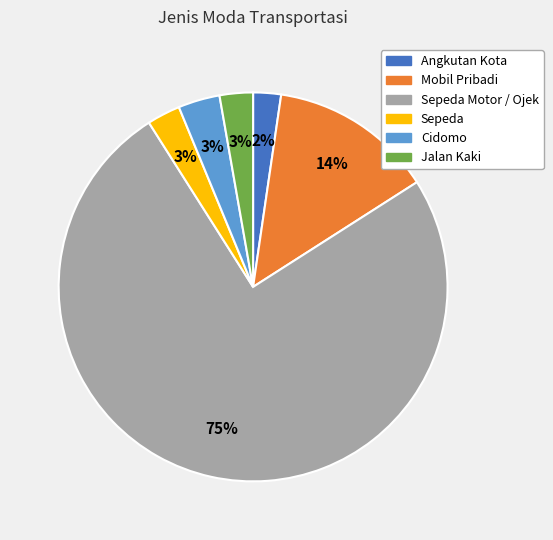

To the nearest percent, what is the average slice percentage?

17%